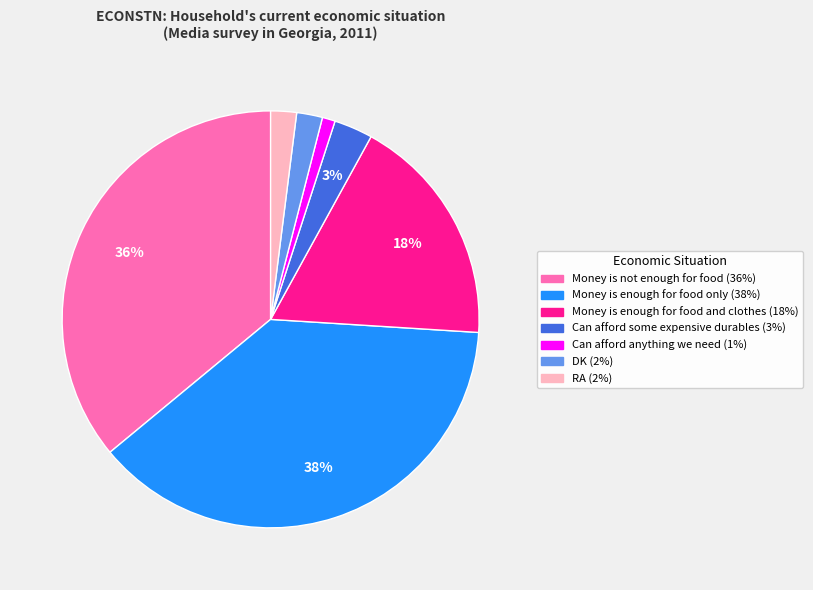

Approximately how many times larger is the value at Can afford anything we need compared to Can afford some expensive durables?

0.3